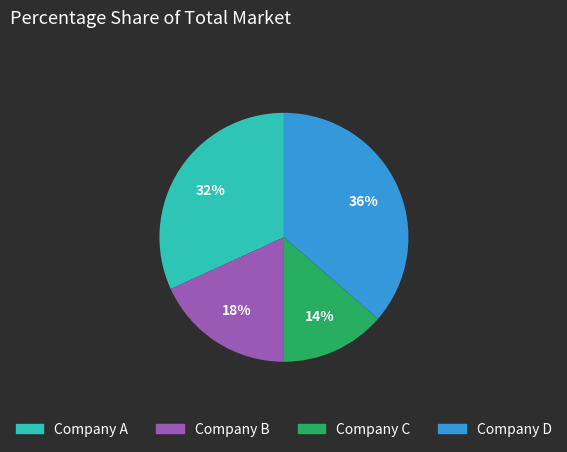

Does any single category account for the majority?

No